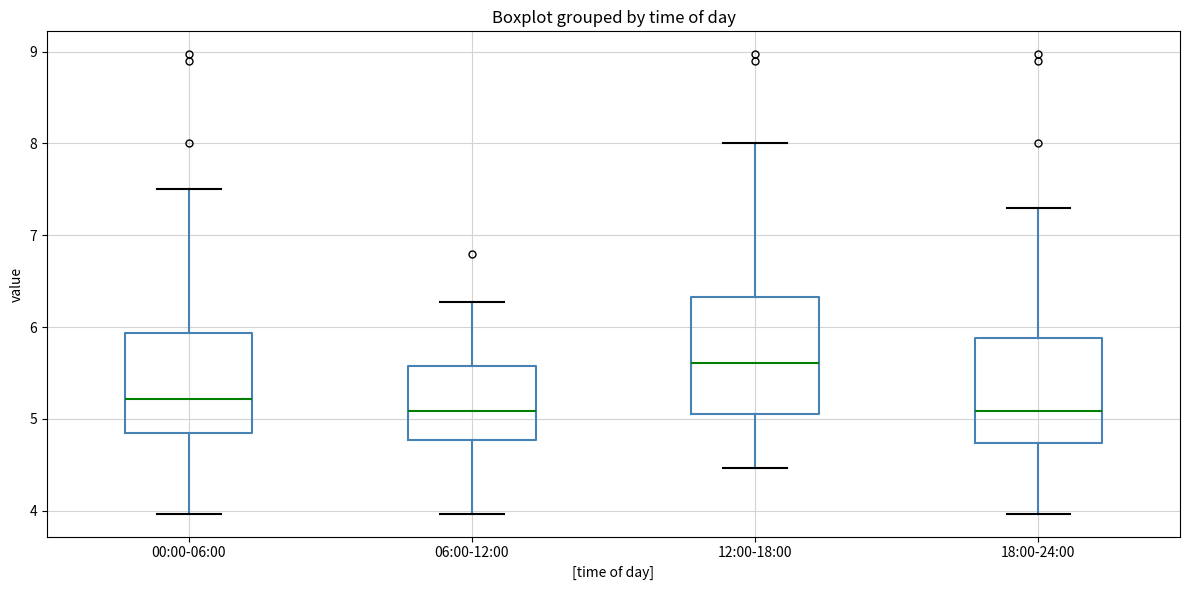

Reading left to right, read every box against the y-axis: the position of its median line, the range the box covers, and the ends of its whiskers. The values are not printed on the chart, so give them approximately, as read against the axis.

00:00-06:00: median 5.2, box 4.9 to 5.9, whiskers 4.0 to 7.5
06:00-12:00: median 5.1, box 4.8 to 5.6, whiskers 4.0 to 6.3
12:00-18:00: median 5.6, box 5.1 to 6.3, whiskers 4.5 to 8.0
18:00-24:00: median 5.1, box 4.7 to 5.9, whiskers 4.0 to 7.3